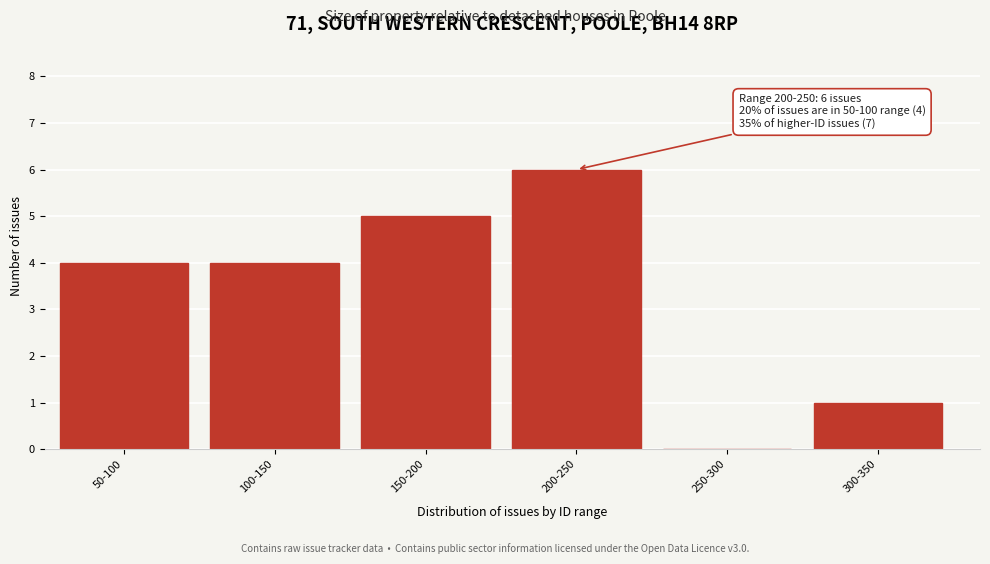

Reading right to left, what are all the values shown in this chart?

300-350=1	250-300=0	200-250=6	150-200=5	100-150=4	50-100=4